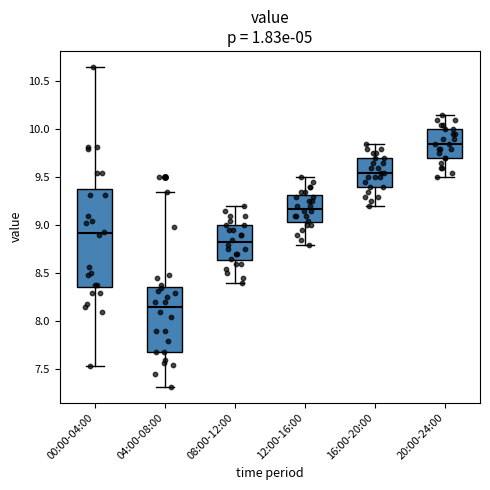

Reading left to right, read every box against the y-axis: the position of its median line, the range the box covers, and the ends of its whiskers. The values are not printed on the chart, so give them approximately, as read against the axis.

00:00-04:00: median 8.90, box 8.35 to 9.40, whiskers 7.55 to 10.65
04:00-08:00: median 8.15, box 7.70 to 8.35, whiskers 7.30 to 9.35
08:00-12:00: median 8.85, box 8.65 to 9.00, whiskers 8.40 to 9.20
12:00-16:00: median 9.20, box 9.05 to 9.30, whiskers 8.80 to 9.50
16:00-20:00: median 9.55, box 9.40 to 9.70, whiskers 9.20 to 9.85
20:00-24:00: median 9.85, box 9.70 to 10.00, whiskers 9.50 to 10.15